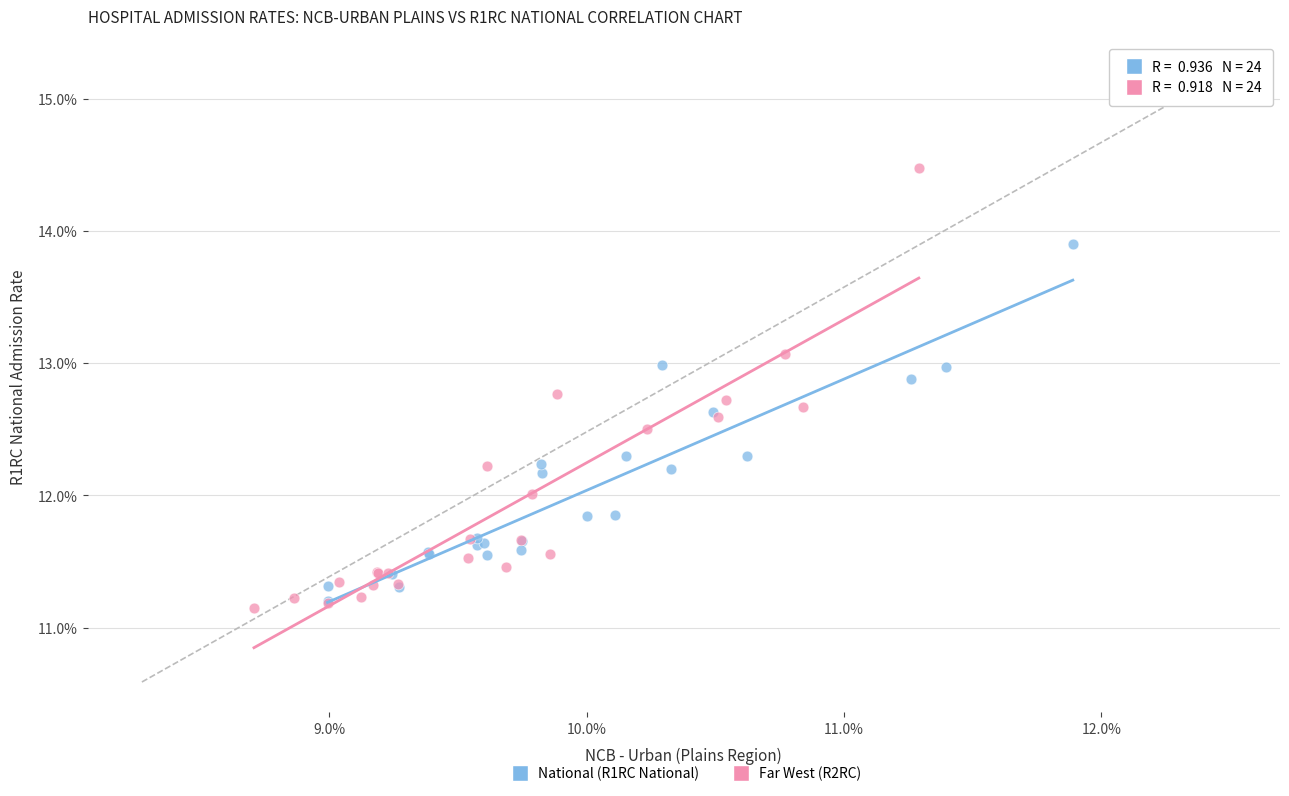

Which series has the largest Y range (max minus min)?

Far West (R2RC)